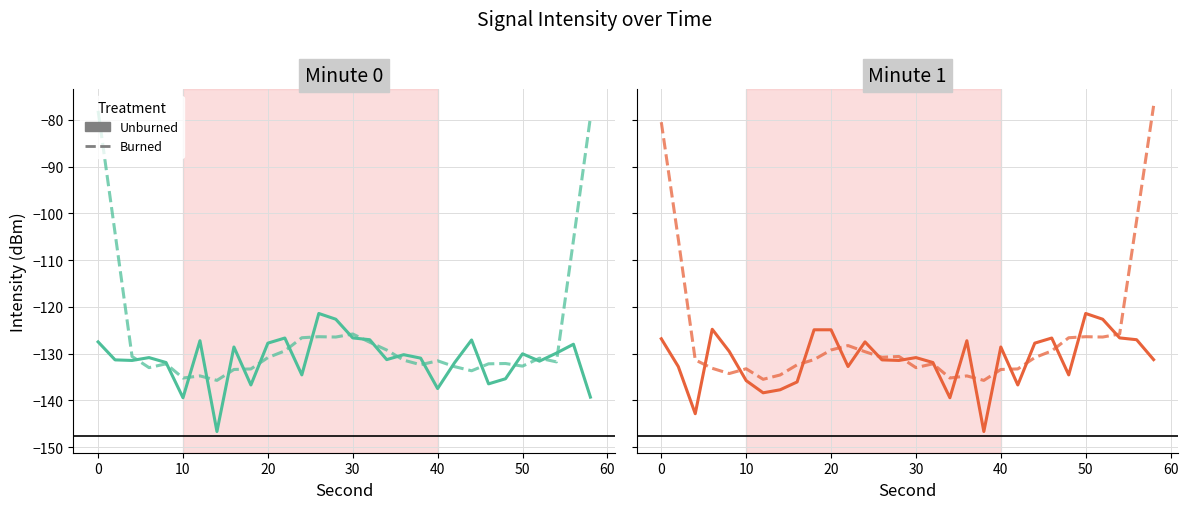

How many values in the Burned series exceed -130?

12